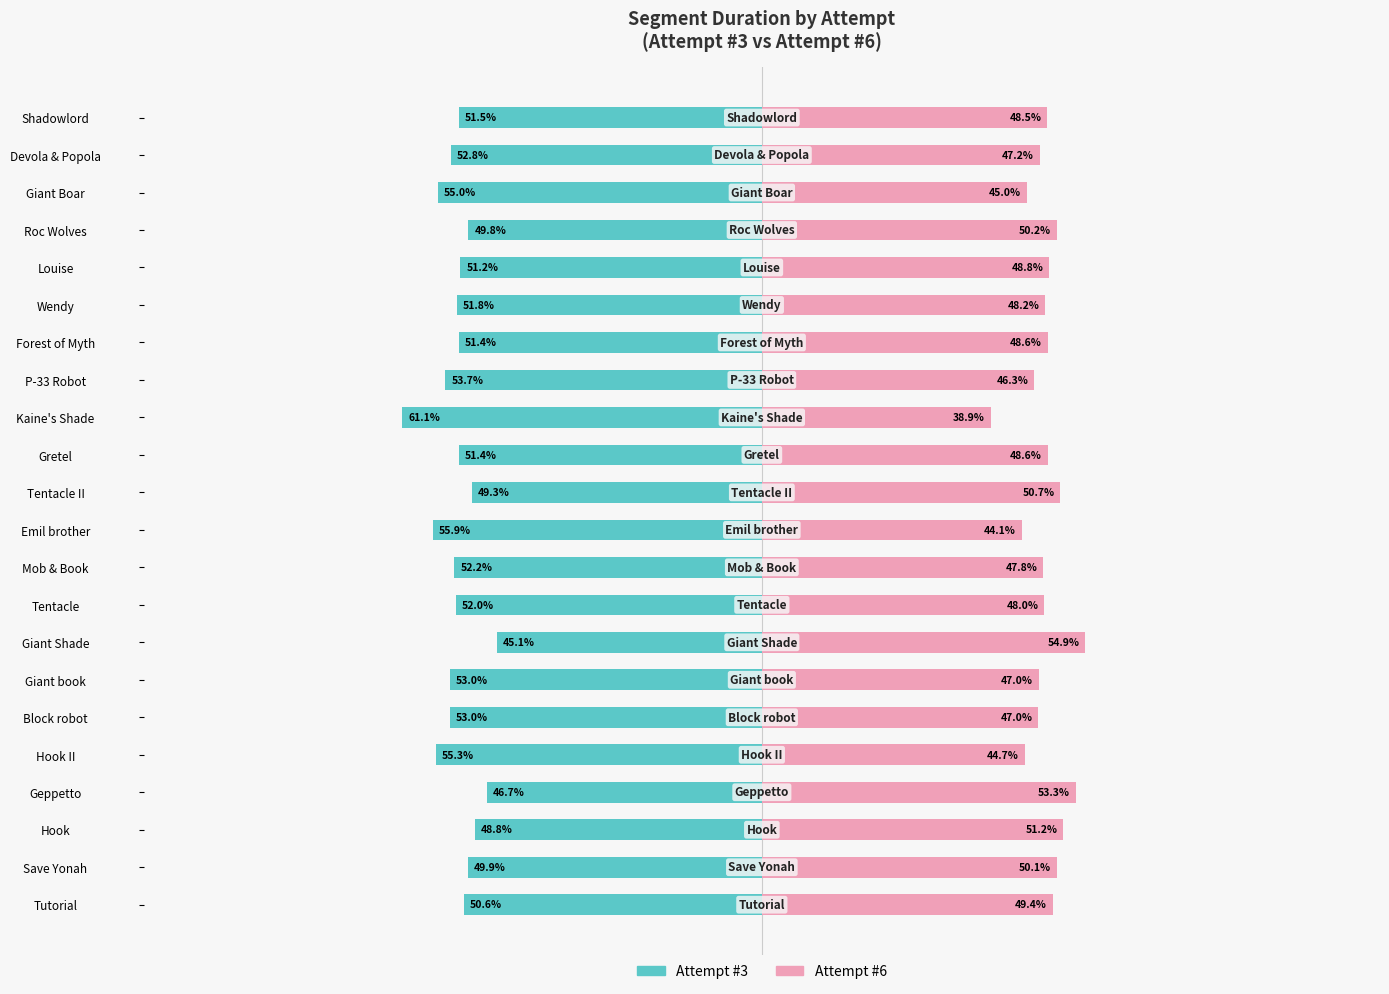

What is the value of the Attempt #6 bar at the 19th from the left?

50.2